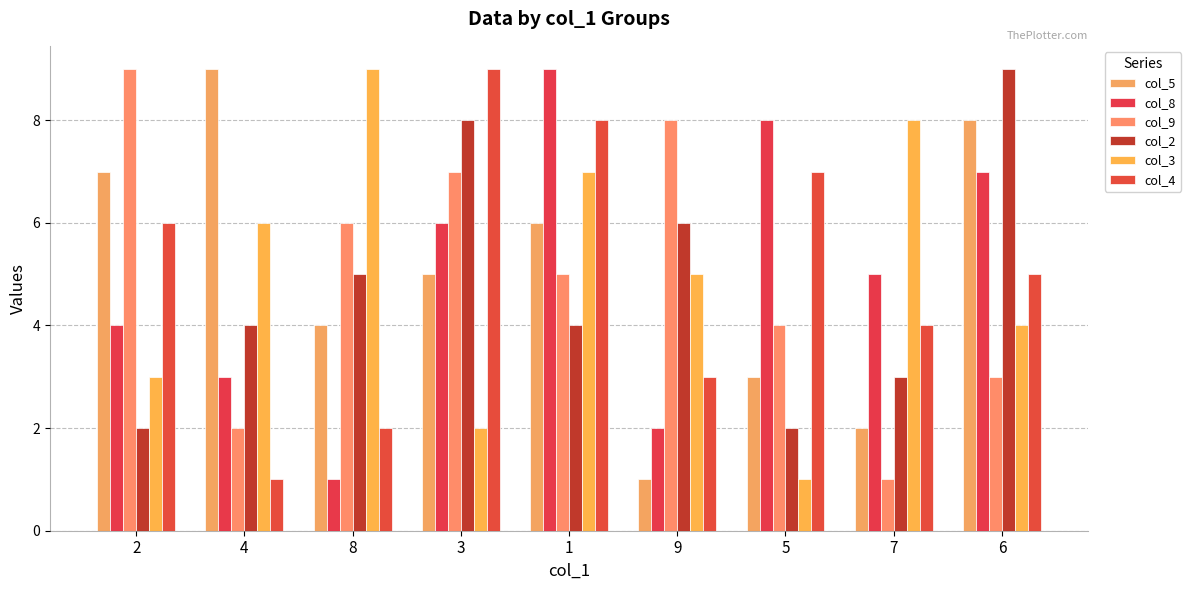

How many groups of bars are there?

9